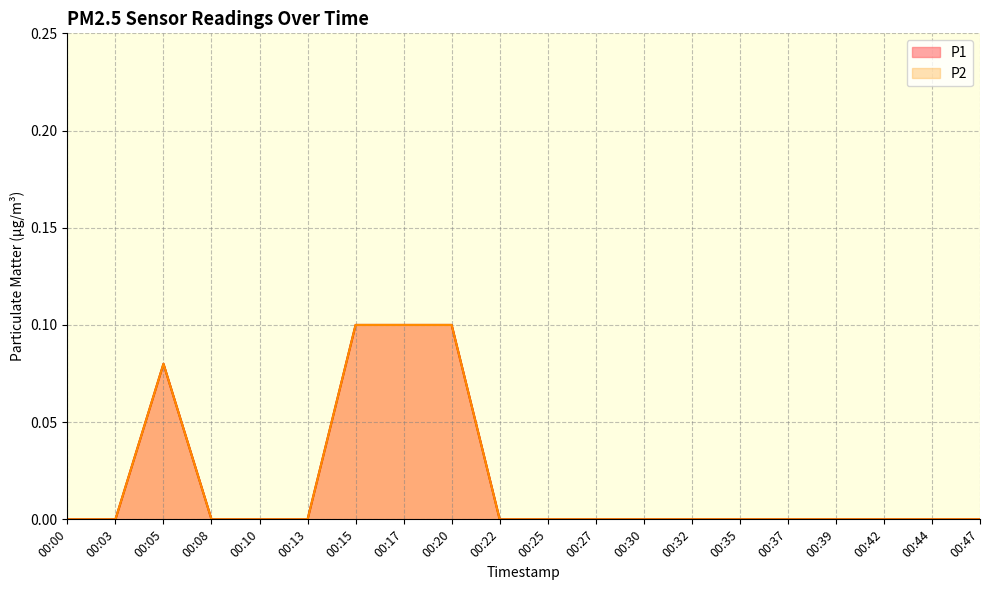

How many lines are shown in the chart?

2